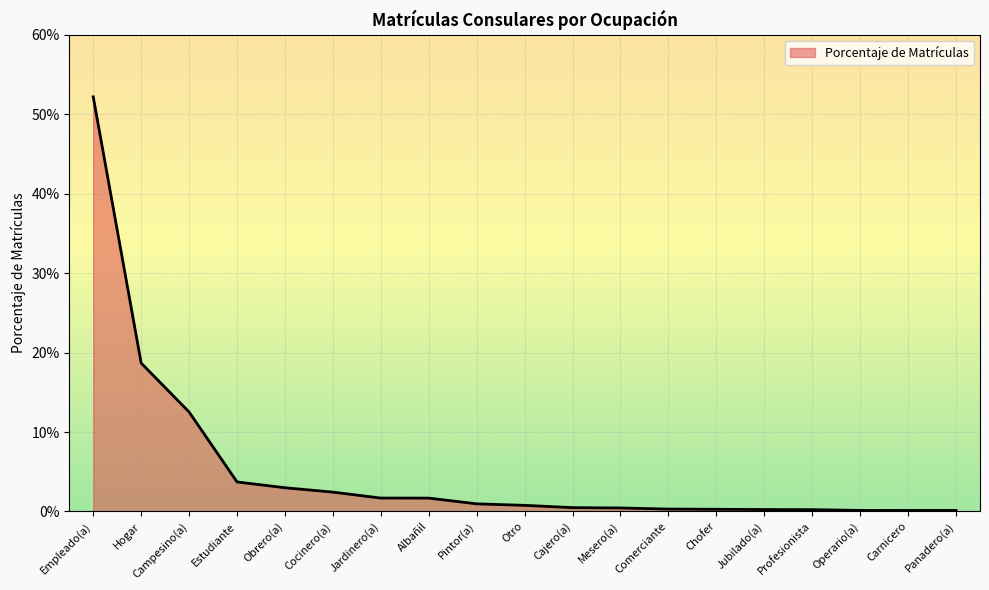

True or false: the data shows 0.0 at Jubilado(a).

False